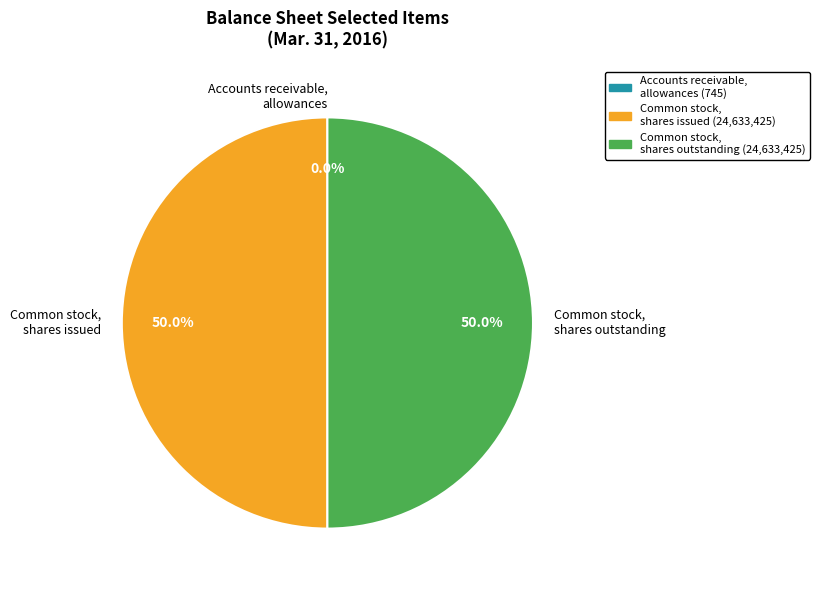

What portion of the pie excludes Common stock, shares outstanding?

50.0%